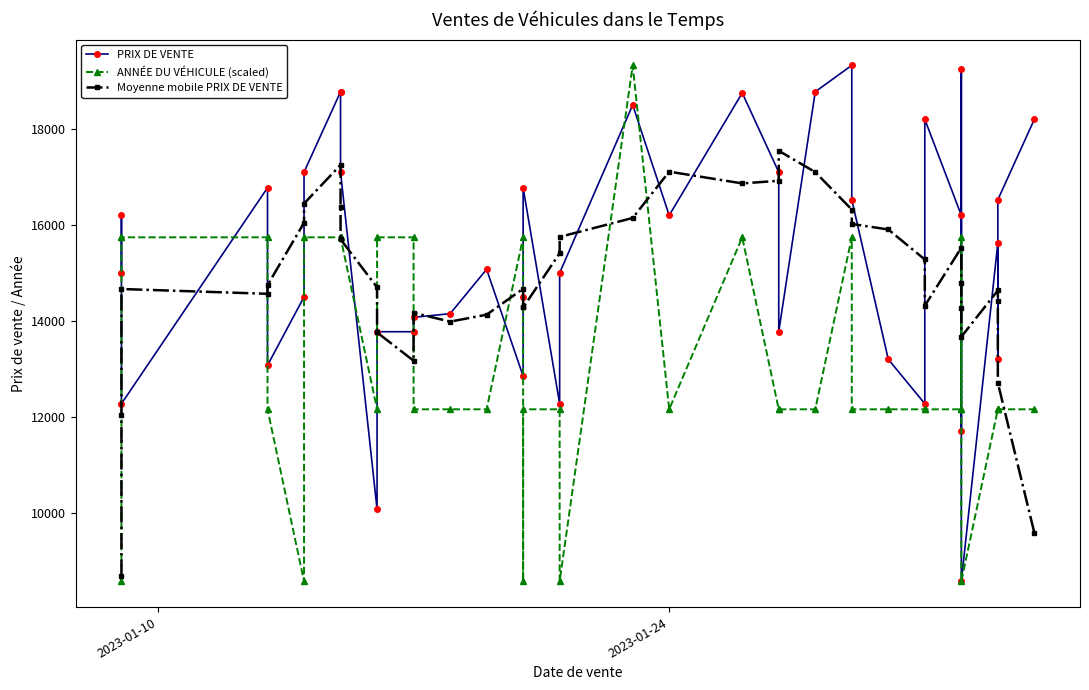

What are all the series names shown in the legend?

PRIX DE VENTE, ANNÉE DU VÉHICULE (scaled), Moyenne mobile PRIX DE VENTE